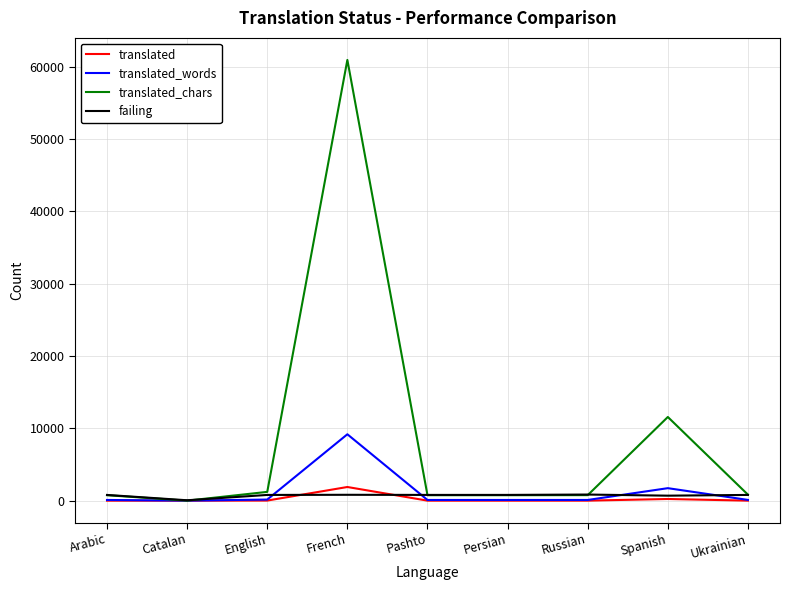

At which category is the sum across all series the highest?

French